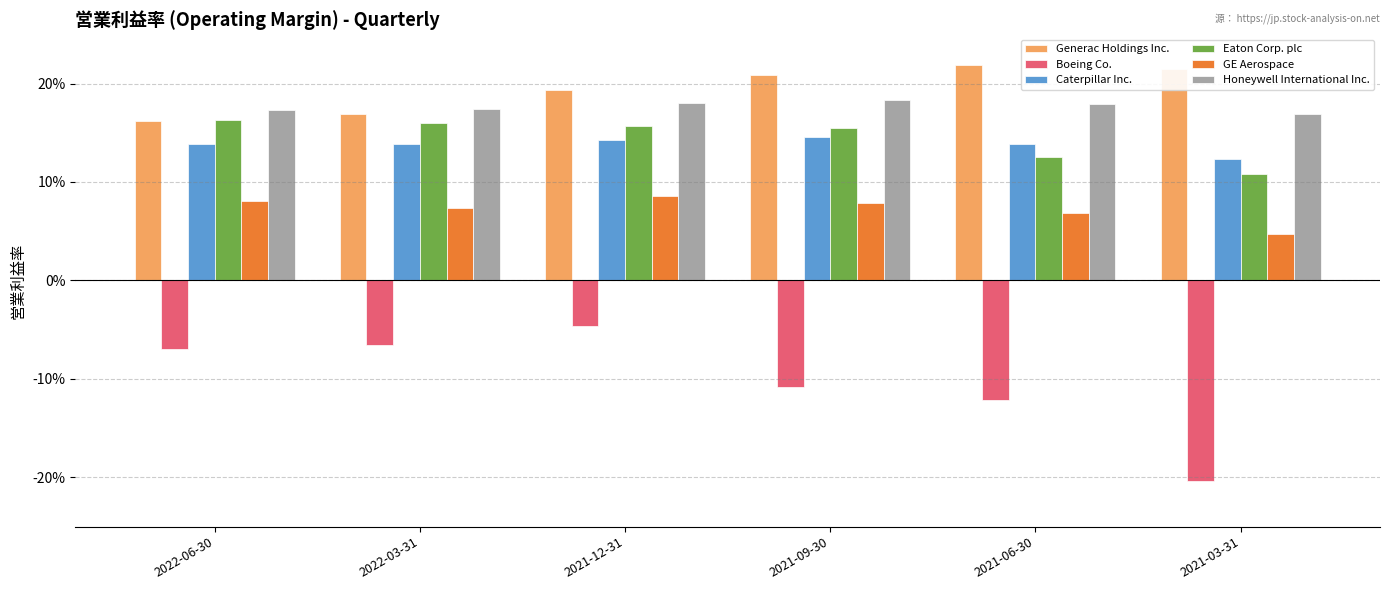

Are the bars grouped side by side (vs. stacked)?

Yes